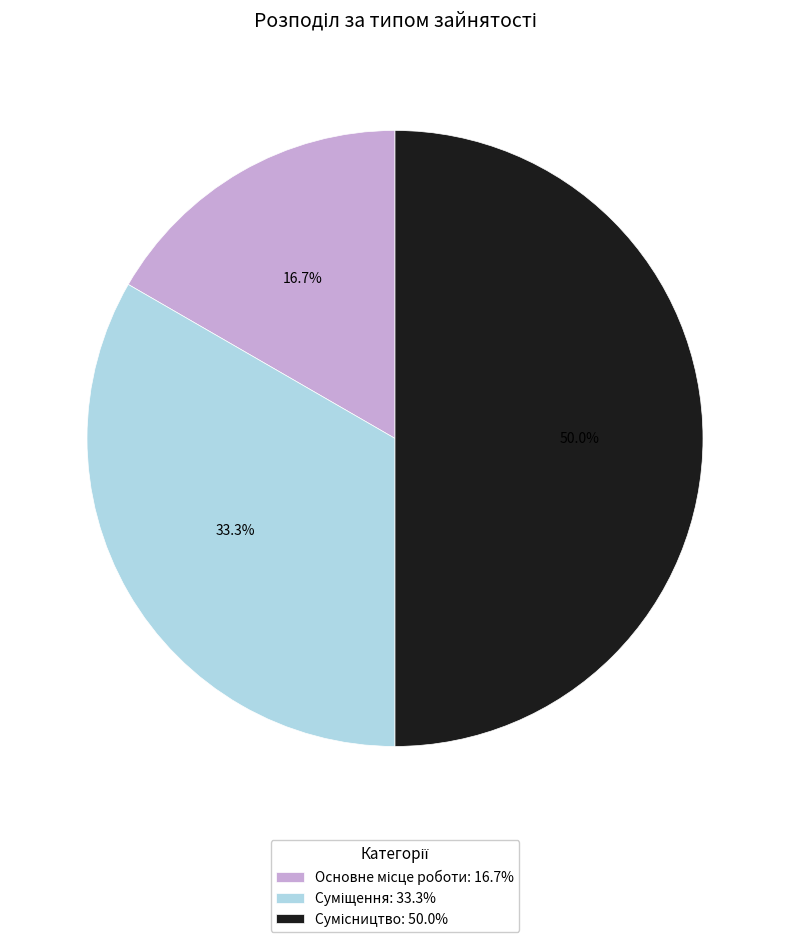

What is the change in value from Основне місце роботи to Сумісництво?

+2